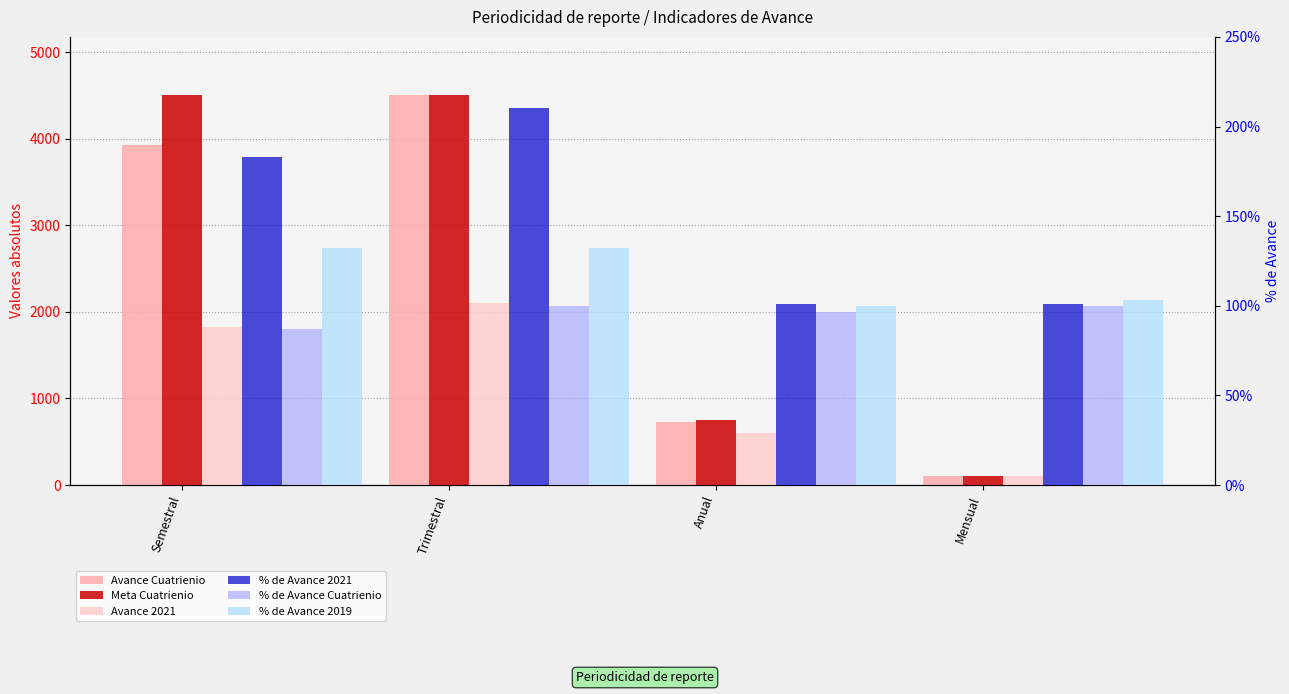

What position from the left is Semestral?

1